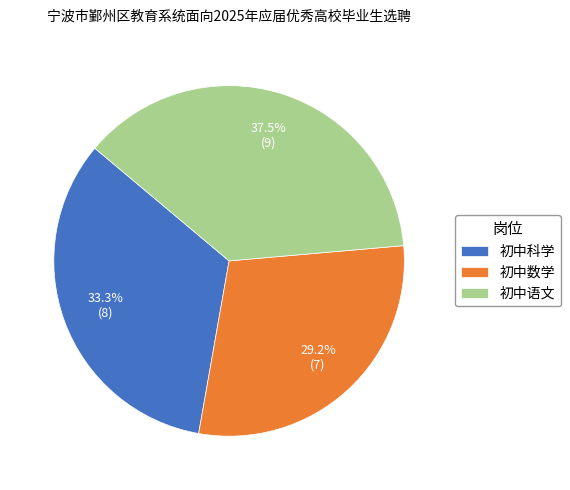

What is the largest slice in the pie chart?

初中语文